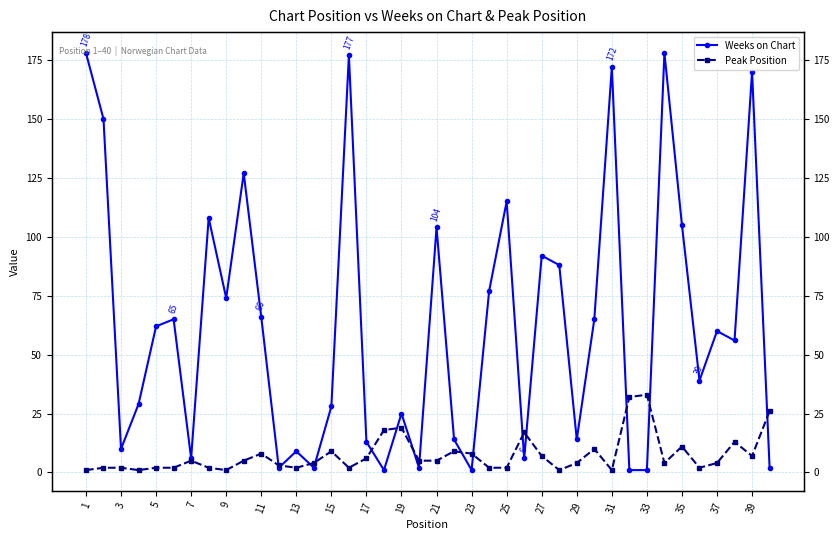

What is the total value across all series at 33?

34